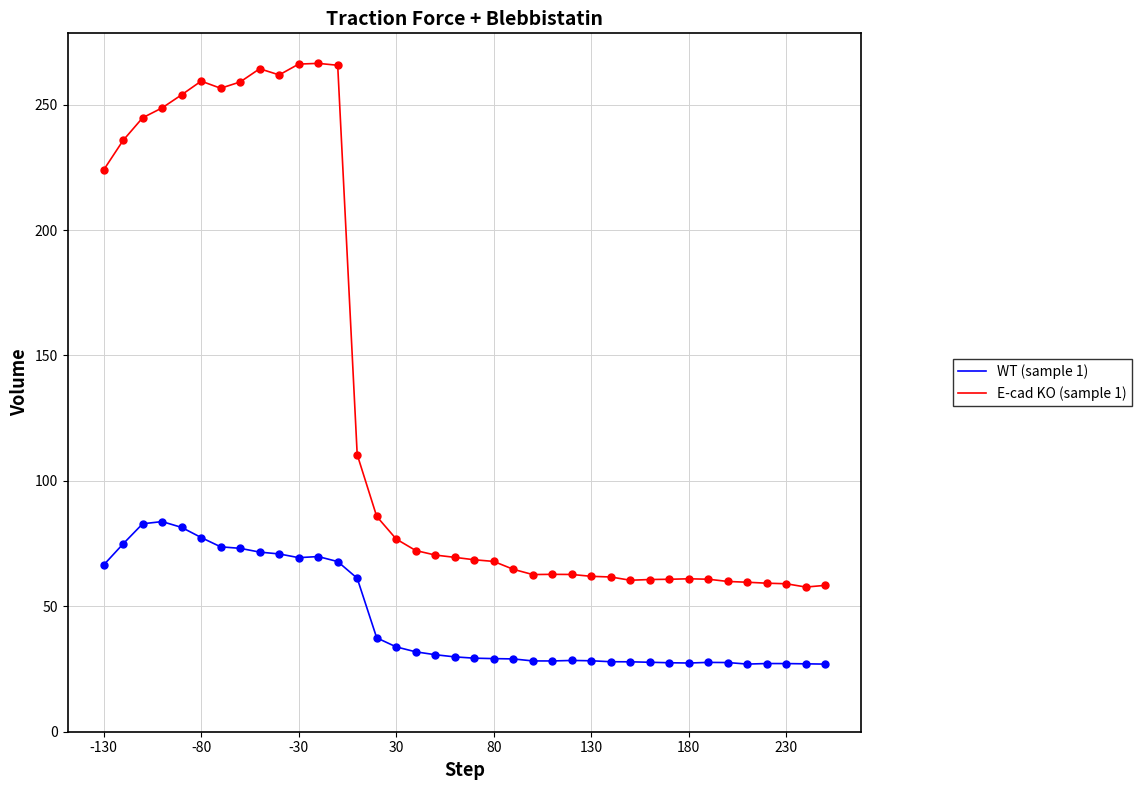

Which series has the largest total across all categories?

E-cad KO (sample 1)